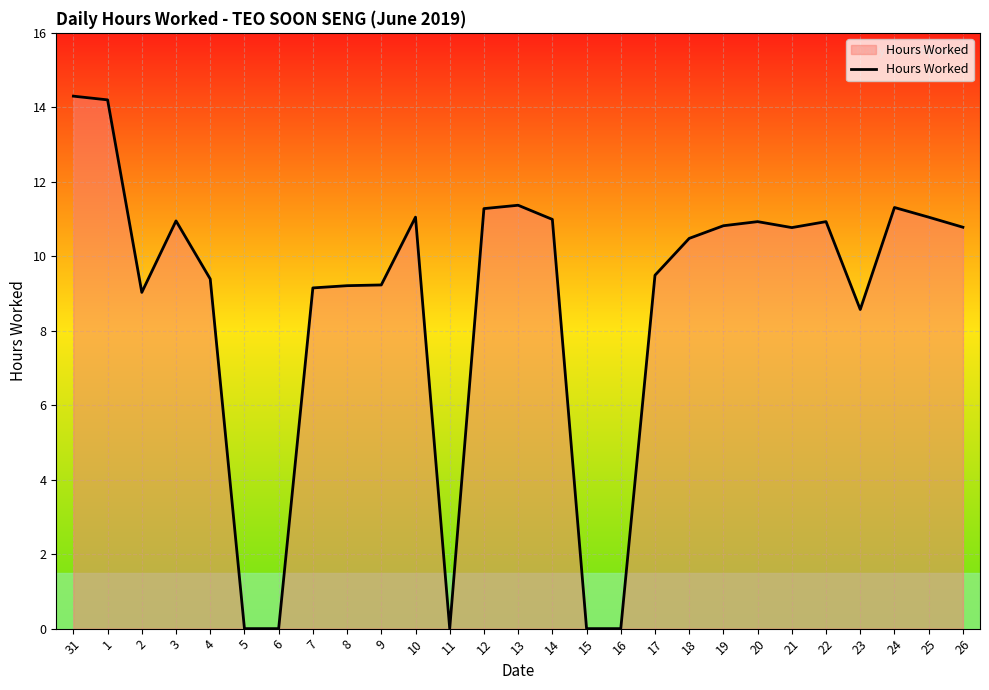

Where is the data nearest to the value 7?

23